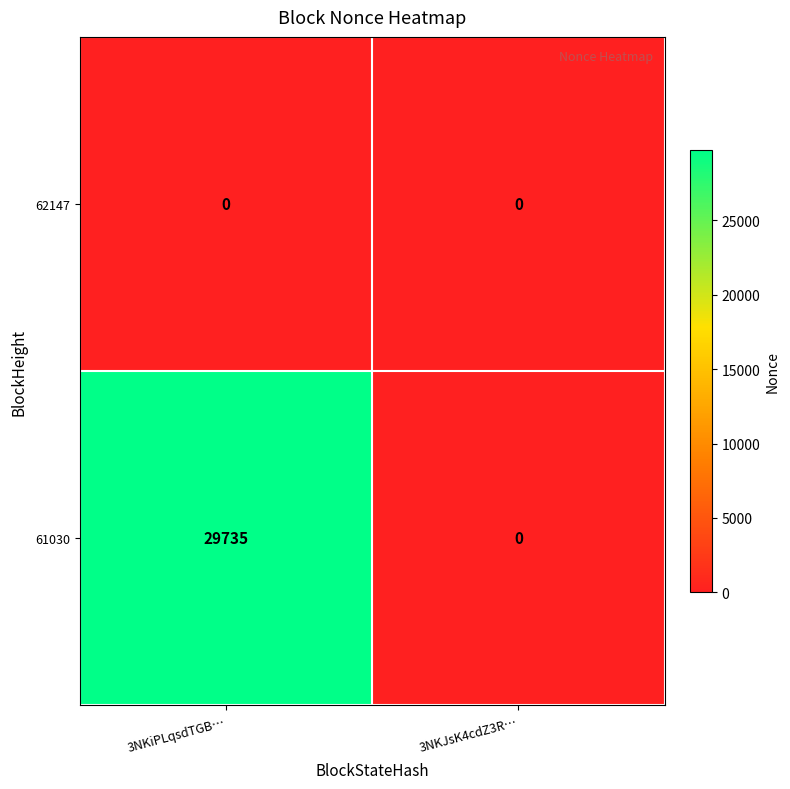

Which category has the highest value in the 61030 series?

3NKiPLqsdTGB…